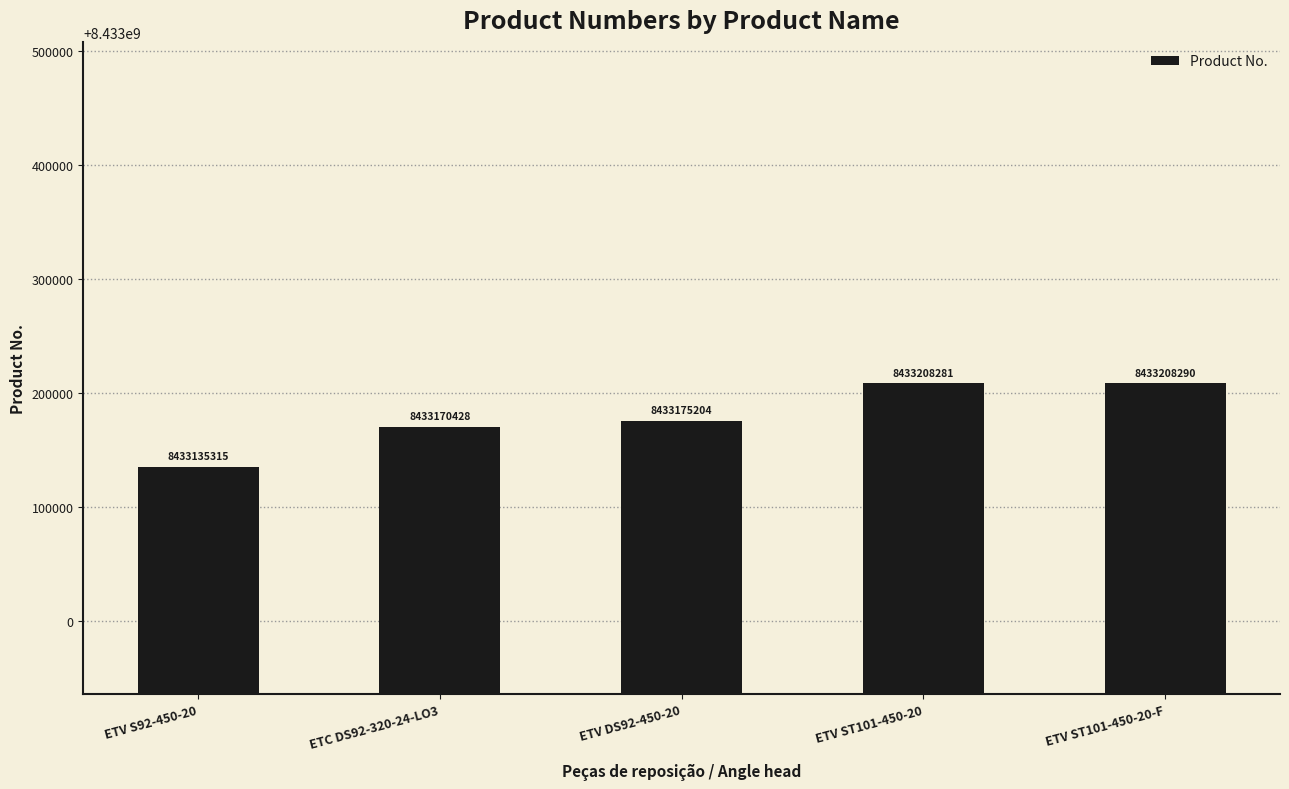

What is the smallest value displayed?

8433135315